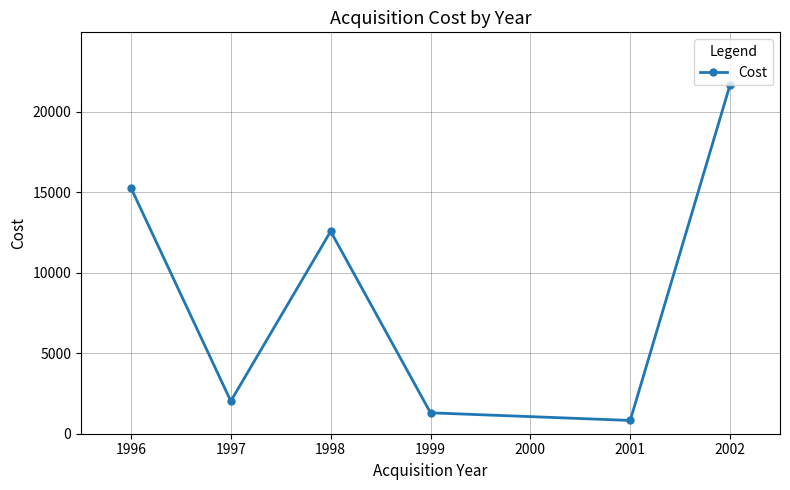

How many interior local valleys (lower than both neighbors) does the data have?

2